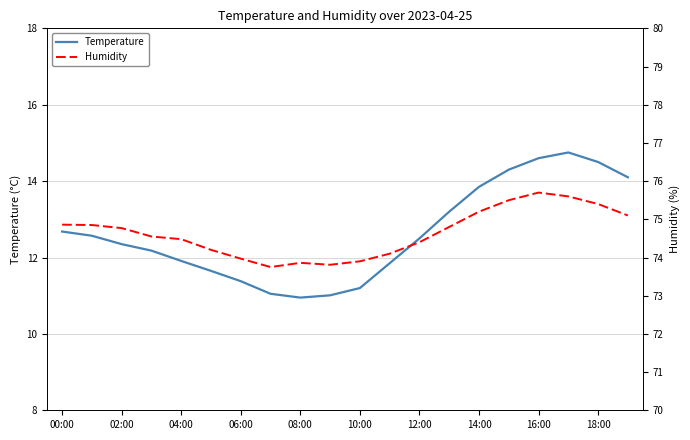

At which category is the sum across all series the highest?

17